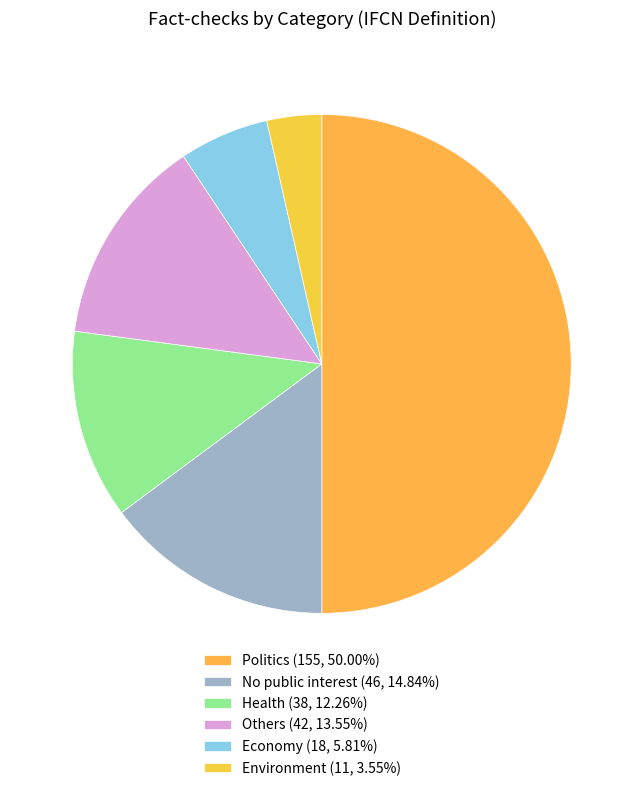

To the nearest percent, what percentage of the pie is No public interest?

15%